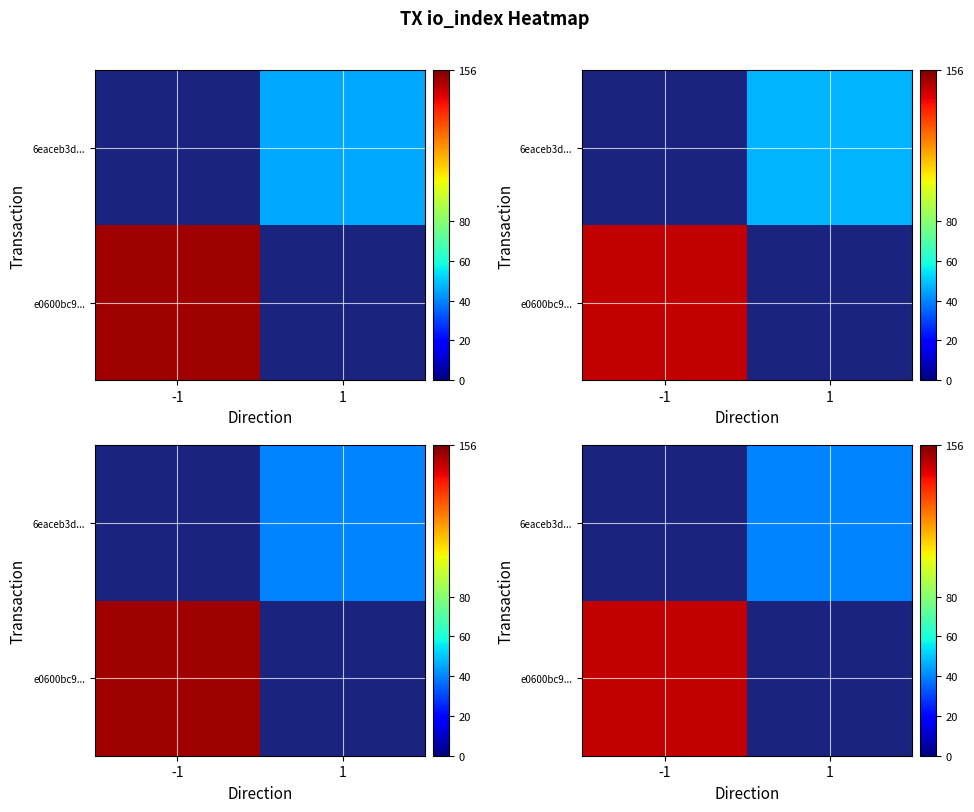

Count the number of data series in this chart.

2